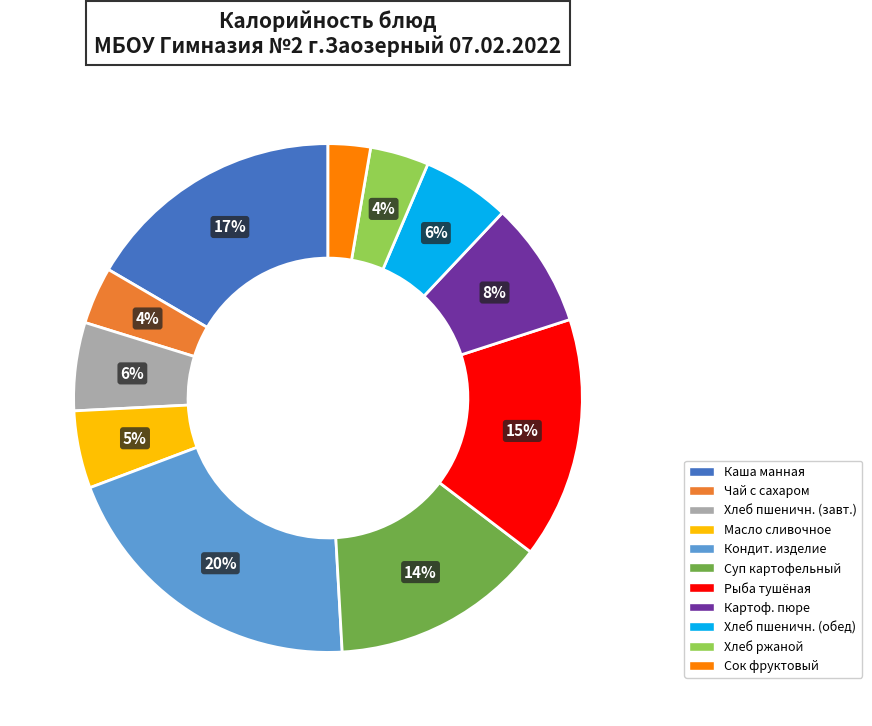

To the nearest percent, what is the average slice percentage?

9%